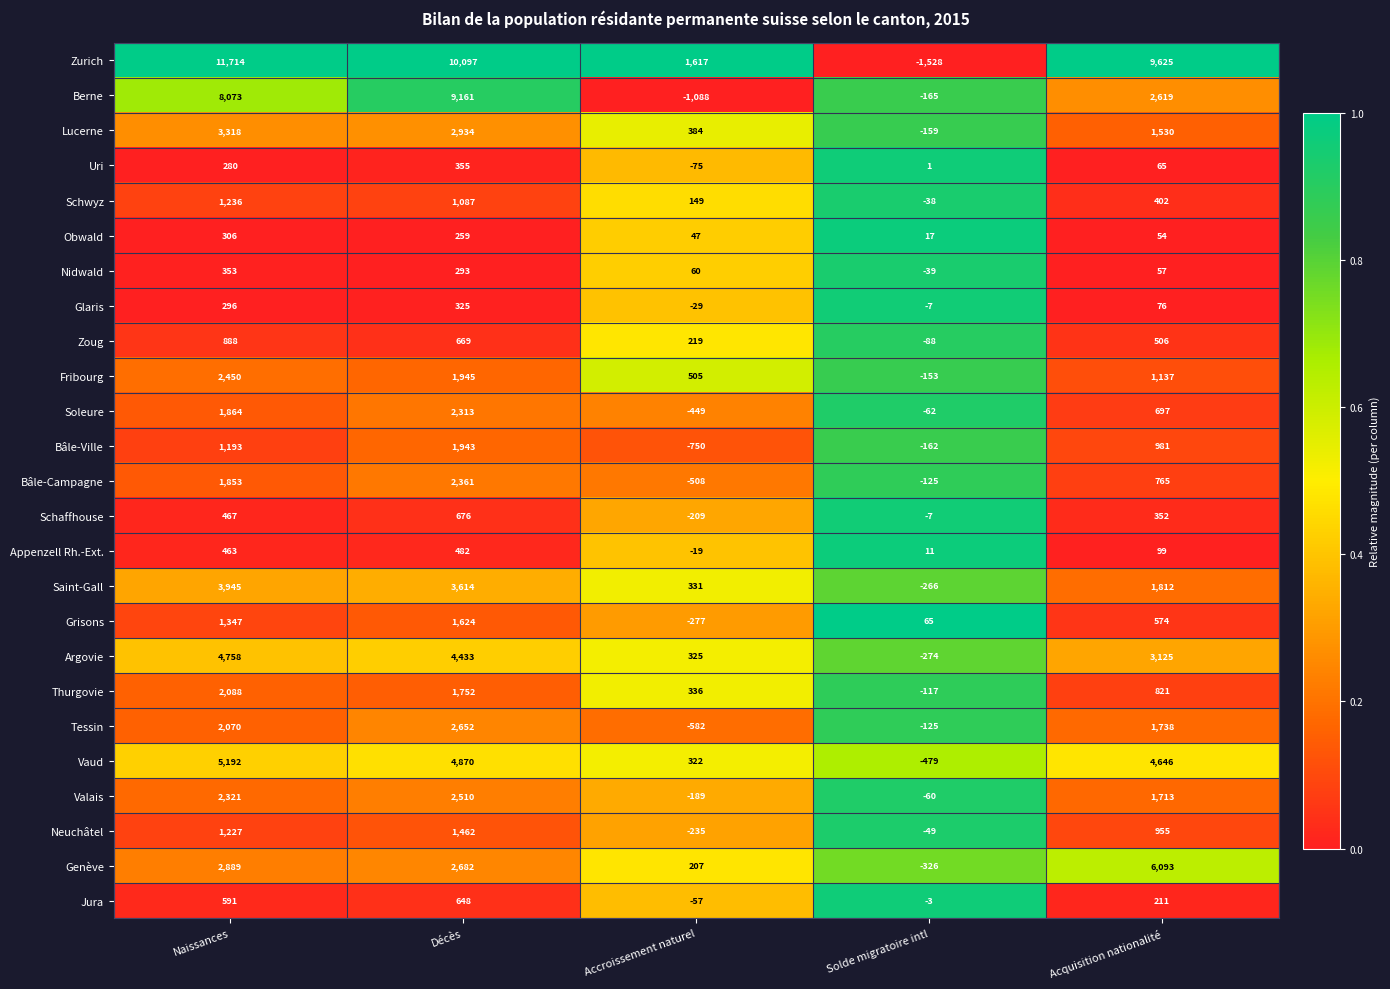

The Genève series shows -326 at Solde migratoire intl. True or false?

True